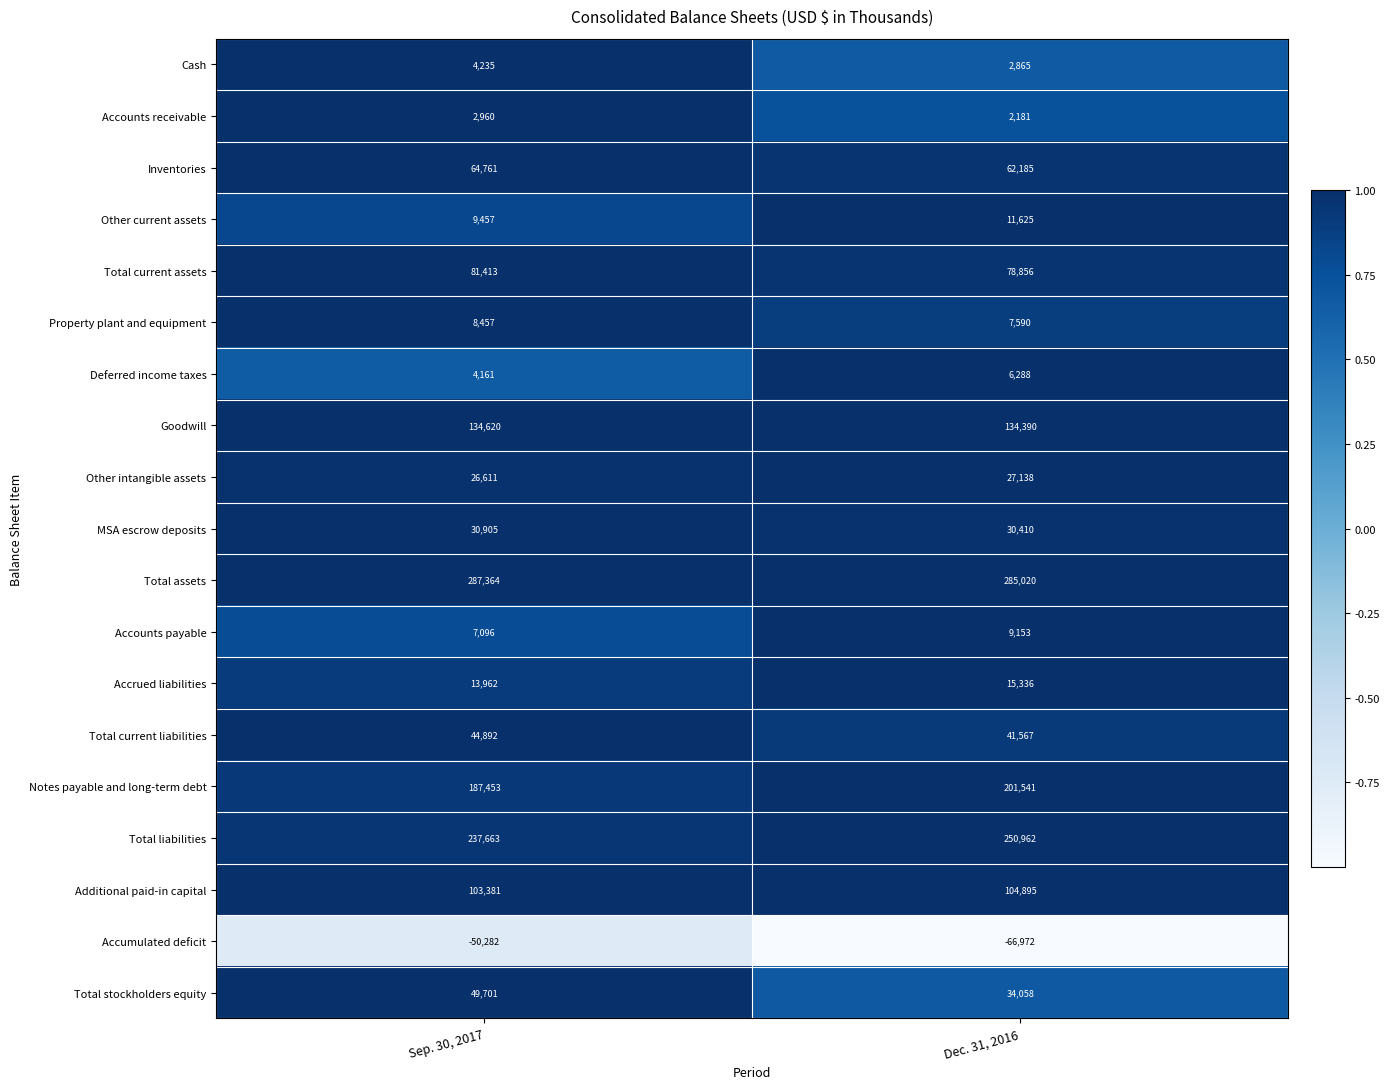

What value does the Accounts payable series have at Sep. 30, 2017, to the nearest 10?

7100